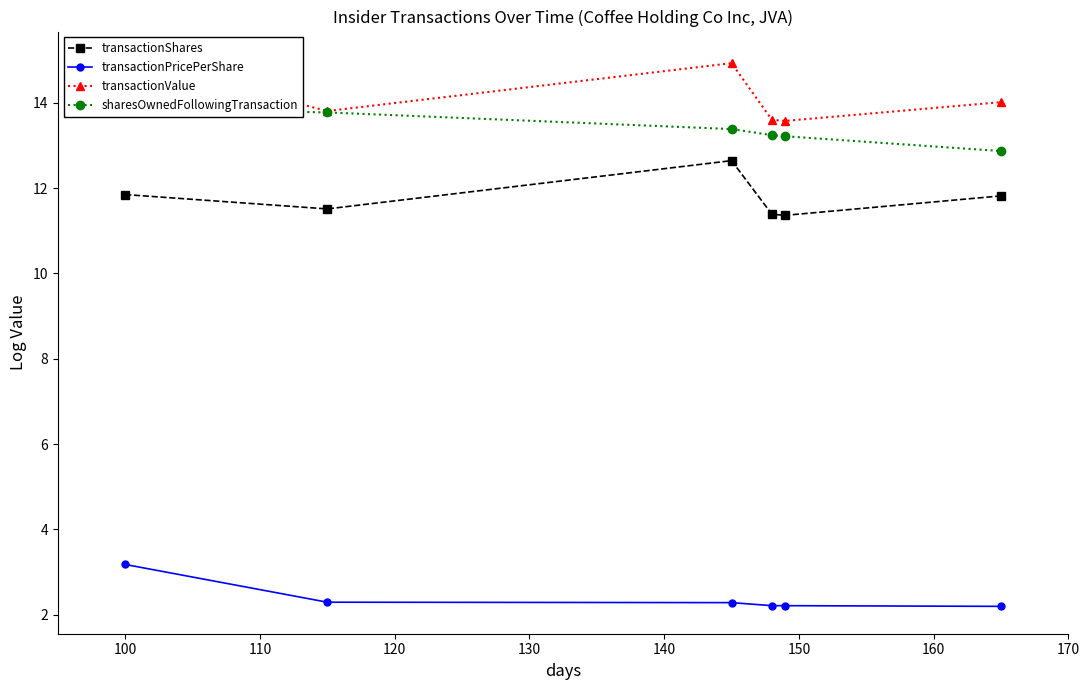

What is the difference between the maximum and minimum values in the transactionPricePerShare series?

1.0